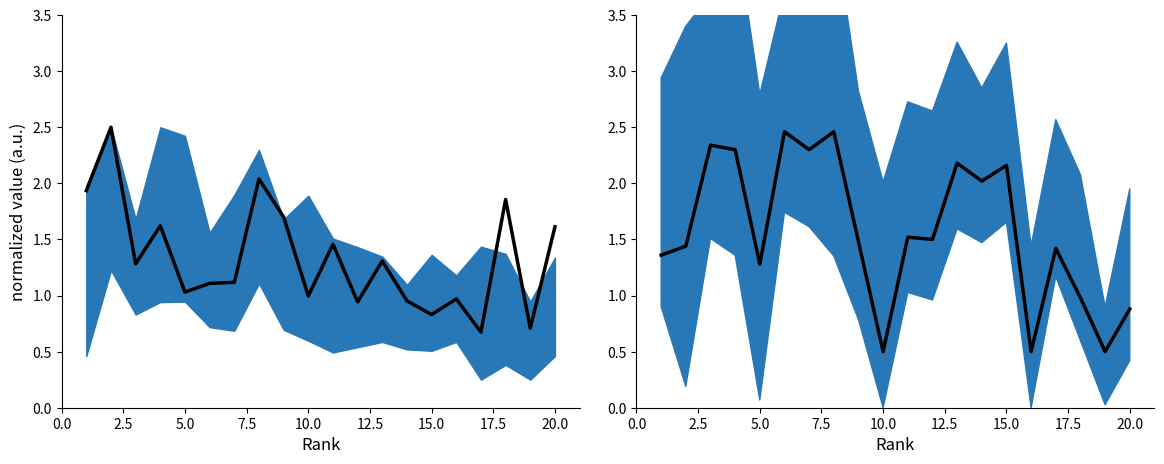

At 2.5, list the series in order from smallest to largest.

%Female (normalized), H index (normalized)